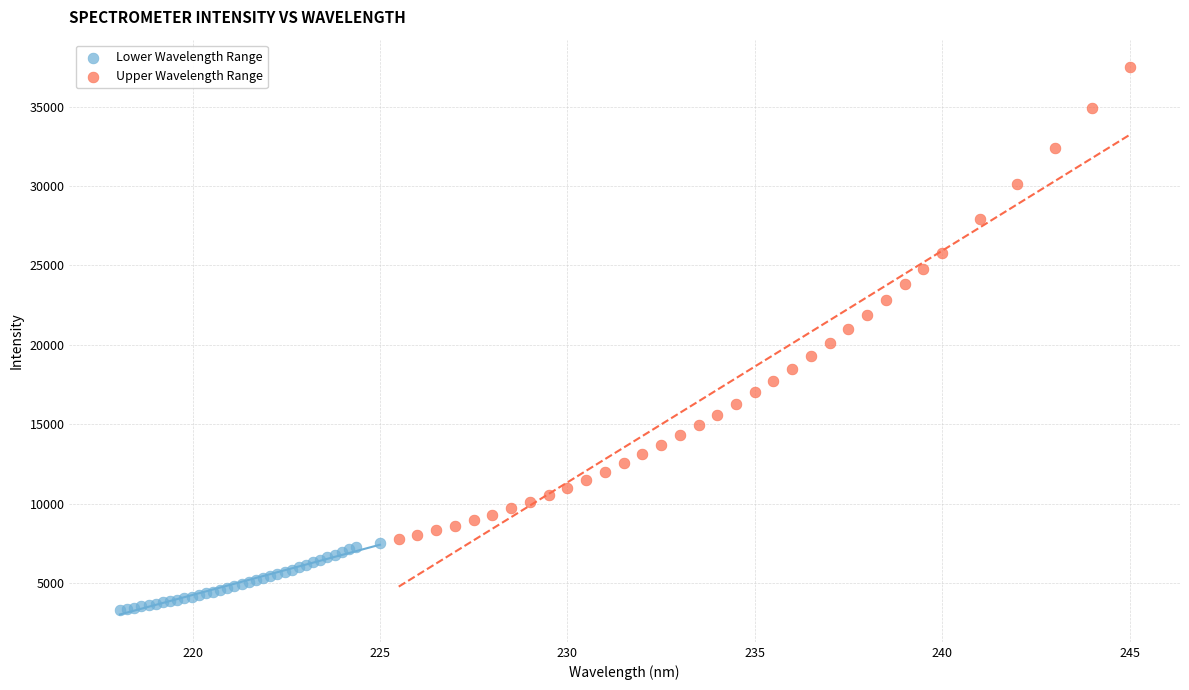

Which series reaches the minimum Y coordinate?

Lower Wavelength Range